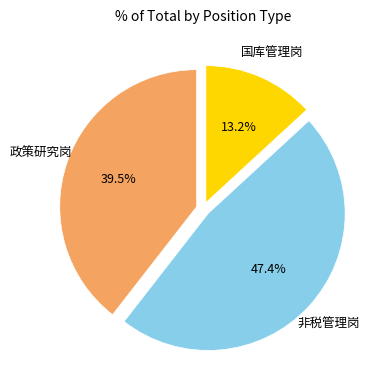

Does any single category account for the majority?

No